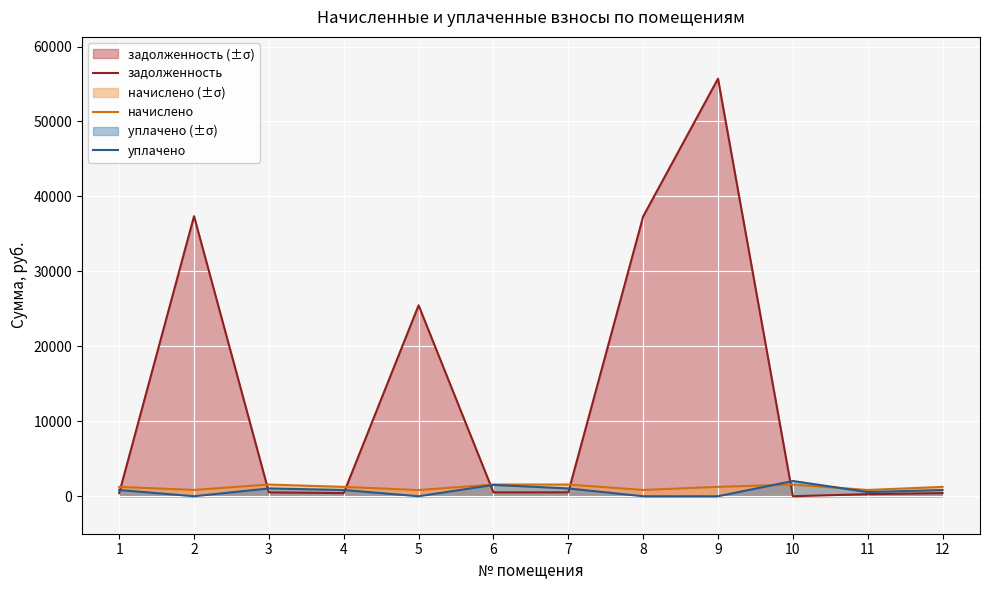

Where is начислено nearest to the value 1195?

1